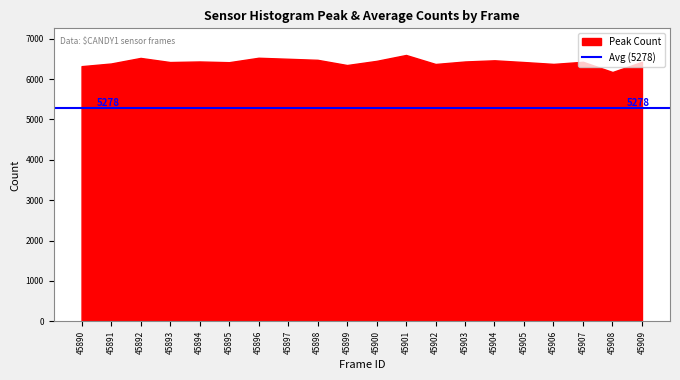

True or false: the data shows 3254 at 45894.

False